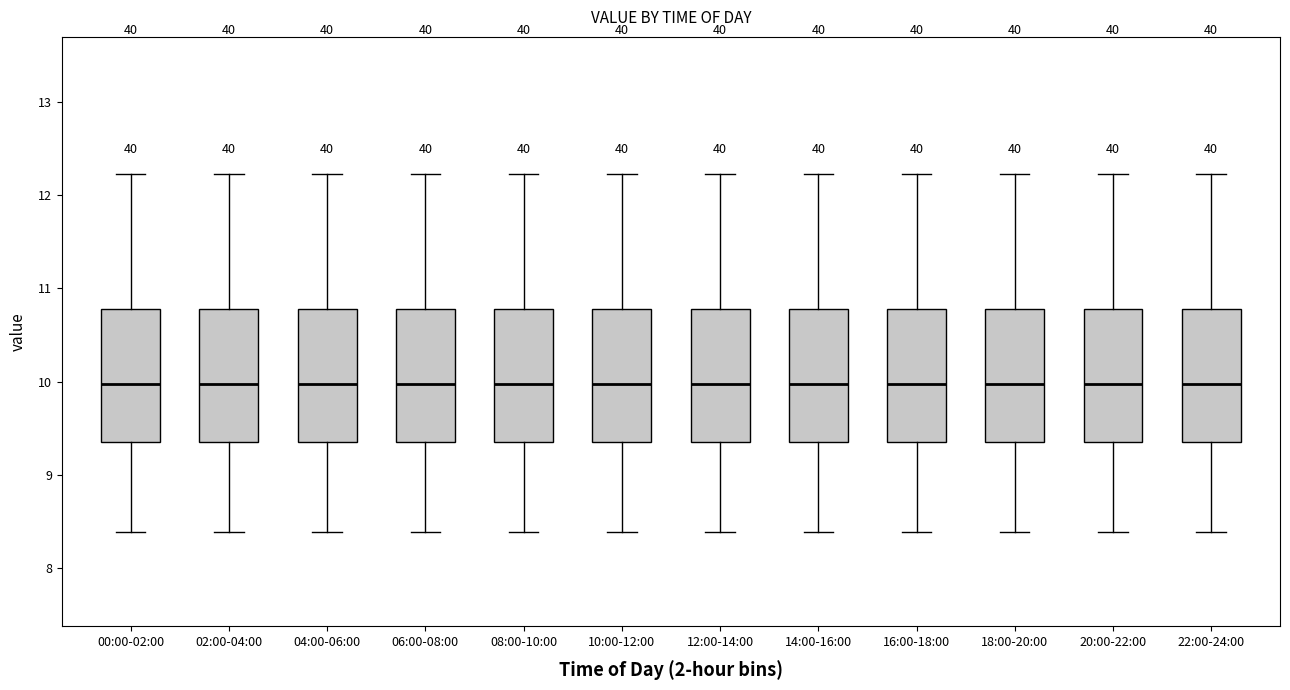

Reading left to right, transcribe this box plot: for each box, give where its median line is, the range the box spans, and where its two whiskers end, as read against the y-axis. The values are not printed on the chart, so give them approximately, as read against the axis.

00:00-02:00: median 10.0, box 9.4 to 10.8, whiskers 8.4 to 12.2
02:00-04:00: median 10.0, box 9.4 to 10.8, whiskers 8.4 to 12.2
04:00-06:00: median 10.0, box 9.4 to 10.8, whiskers 8.4 to 12.2
06:00-08:00: median 10.0, box 9.4 to 10.8, whiskers 8.4 to 12.2
08:00-10:00: median 10.0, box 9.4 to 10.8, whiskers 8.4 to 12.2
10:00-12:00: median 10.0, box 9.4 to 10.8, whiskers 8.4 to 12.2
12:00-14:00: median 10.0, box 9.4 to 10.8, whiskers 8.4 to 12.2
14:00-16:00: median 10.0, box 9.4 to 10.8, whiskers 8.4 to 12.2
16:00-18:00: median 10.0, box 9.4 to 10.8, whiskers 8.4 to 12.2
18:00-20:00: median 10.0, box 9.4 to 10.8, whiskers 8.4 to 12.2
20:00-22:00: median 10.0, box 9.4 to 10.8, whiskers 8.4 to 12.2
22:00-24:00: median 10.0, box 9.4 to 10.8, whiskers 8.4 to 12.2